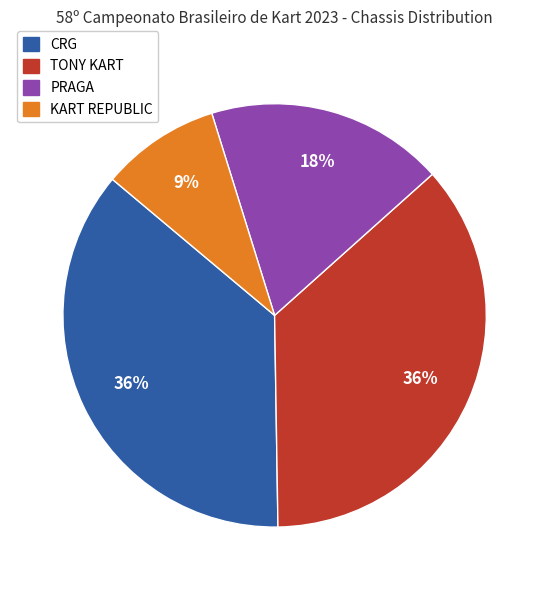

Is there any slice that represents more than half of the pie?

No